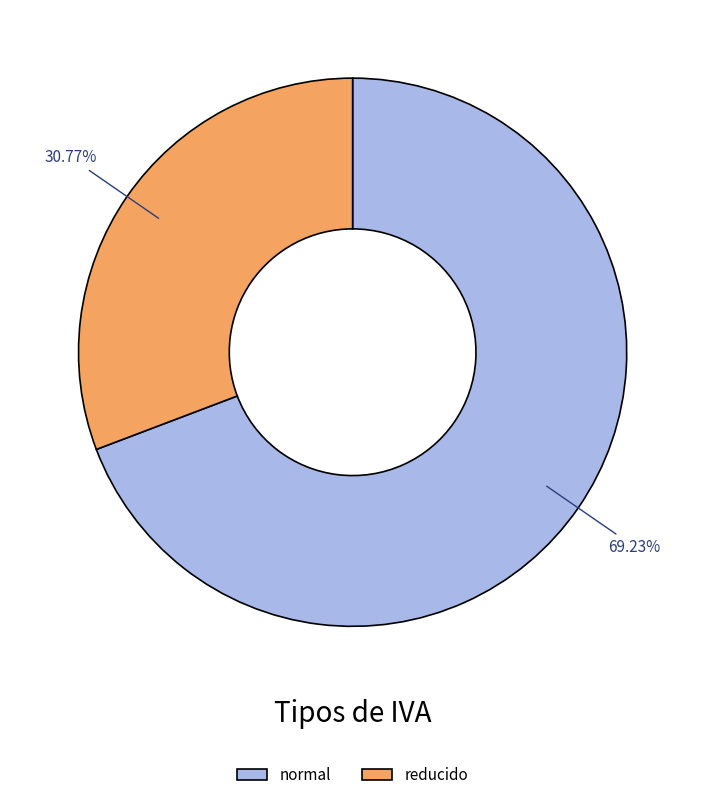

Does reducido account for over 50% of the chart?

No